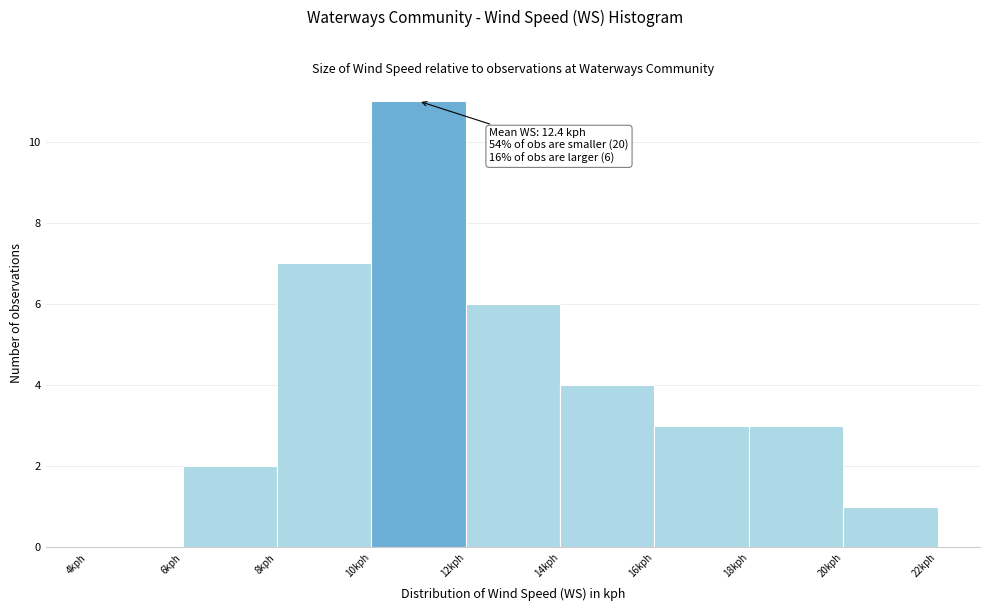

Over which range of the x-axis is the bar tallest?

10 to 12